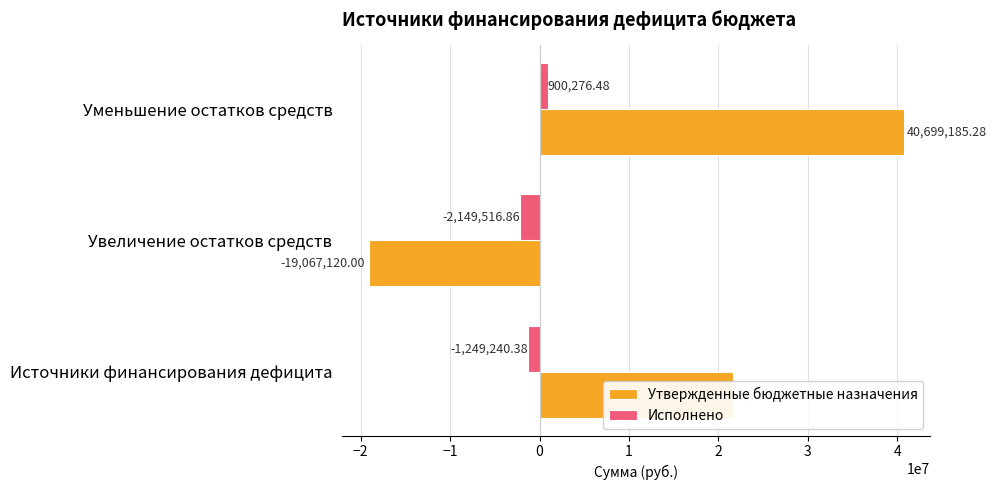

What is the sum of all Исполнено values?

-2498480.8